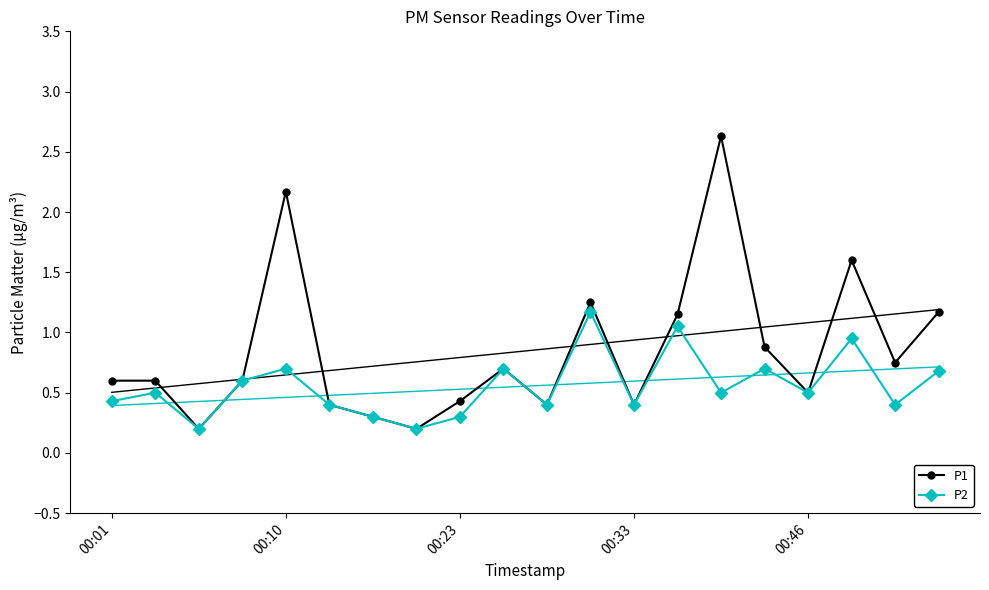

What is the total value across all series at 18?

1.1